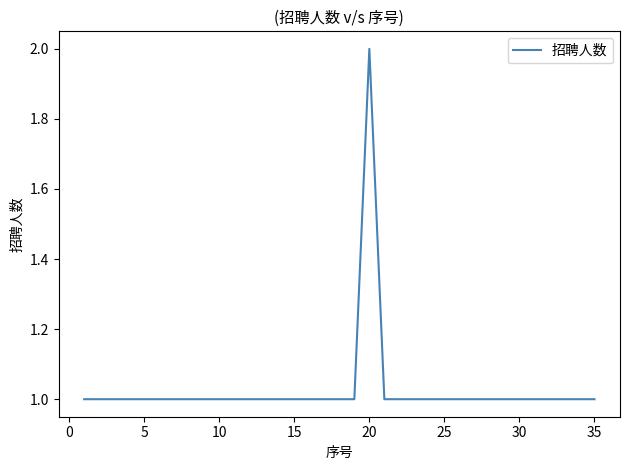

Is this an area chart (filled region under the line)?

No